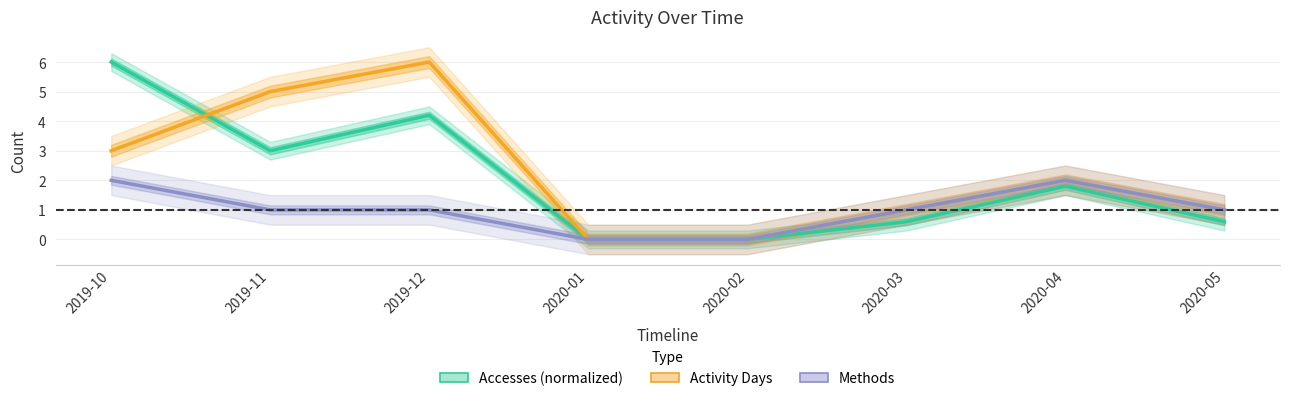

Rank the series by their average value, from lowest to highest.

Methods, Accesses (normalized), Activity Days